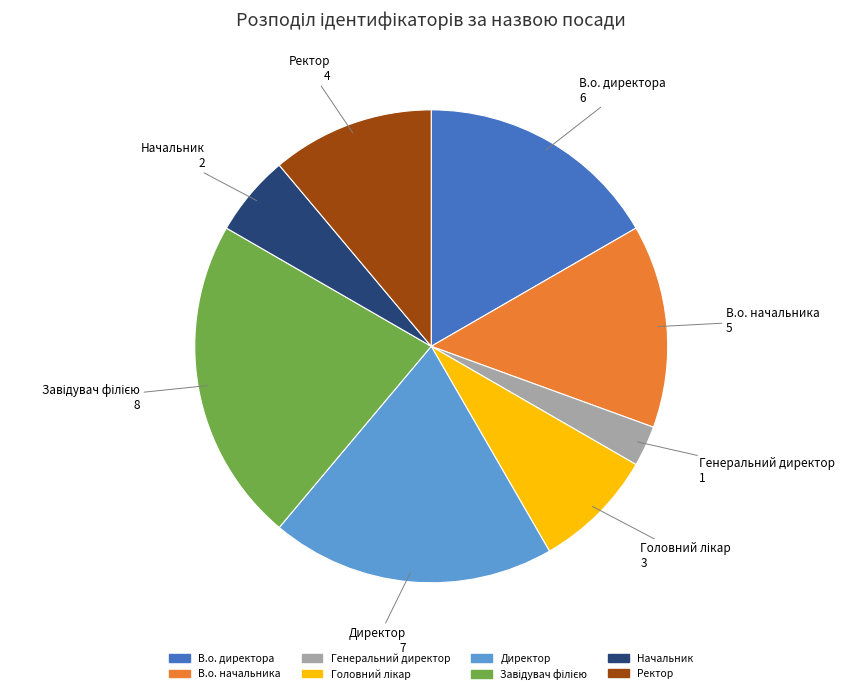

Do Начальник and В.о. начальника together represent more than half of the pie?

No